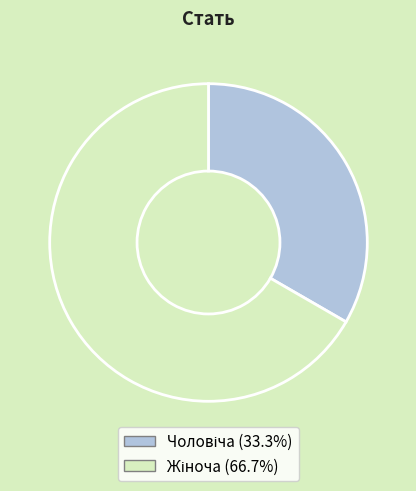

Is there any slice that represents more than half of the pie?

Yes